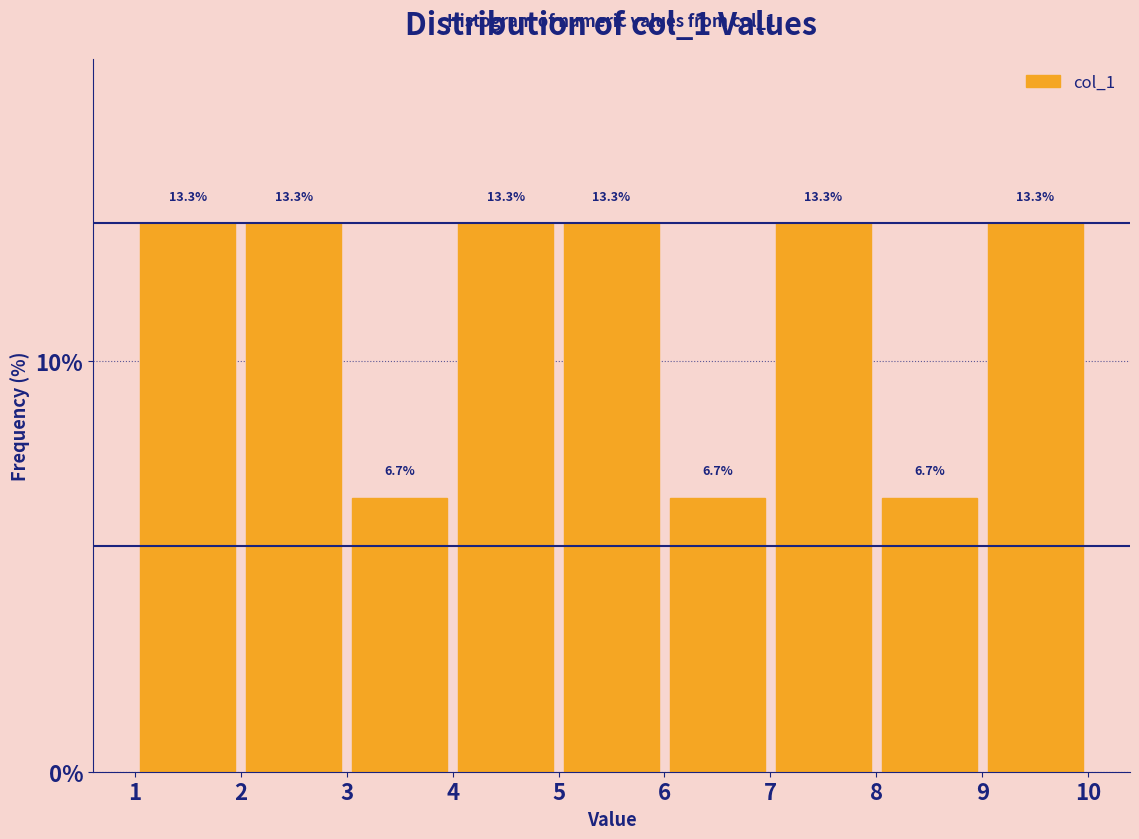

What is the height of the bar covering 8 to 9 on the x-axis?

6.7